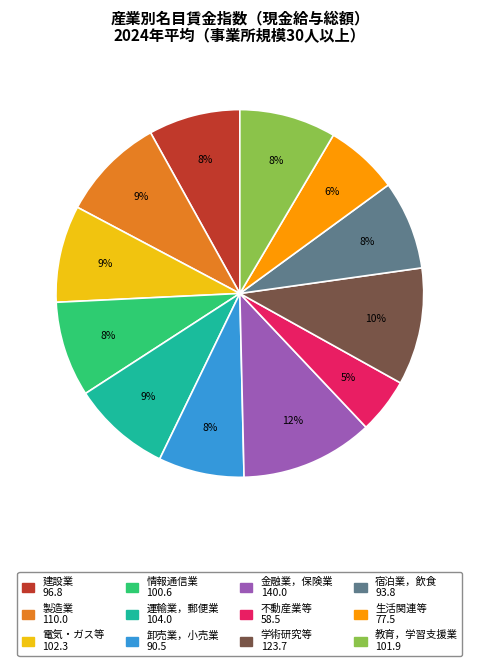

To the nearest percent, what is the difference between the largest and smallest slice percentages?

7%